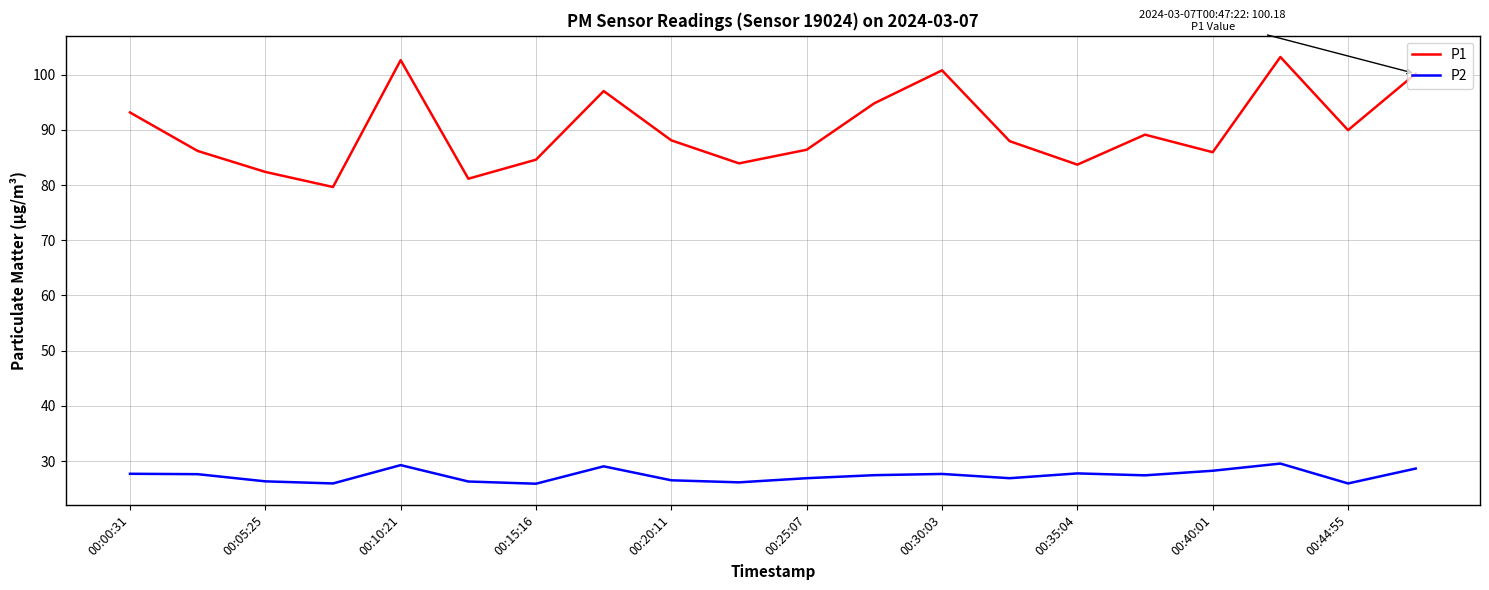

What are all the series names shown in the legend?

P1, P2